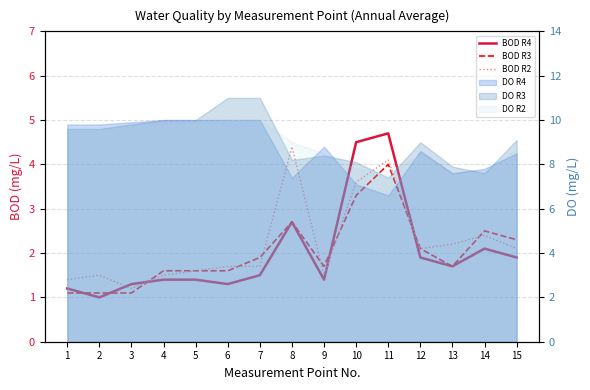

In BOD R4, how many points are higher than both neighbors (excluding endpoints)?

3